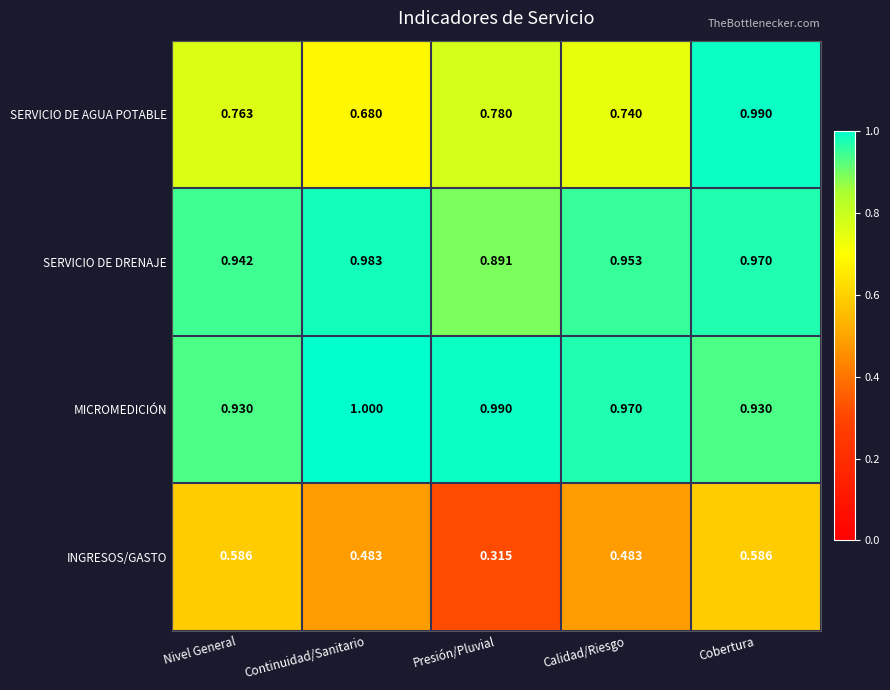

Which series has the largest total across all categories?

MICROMEDICIÓN